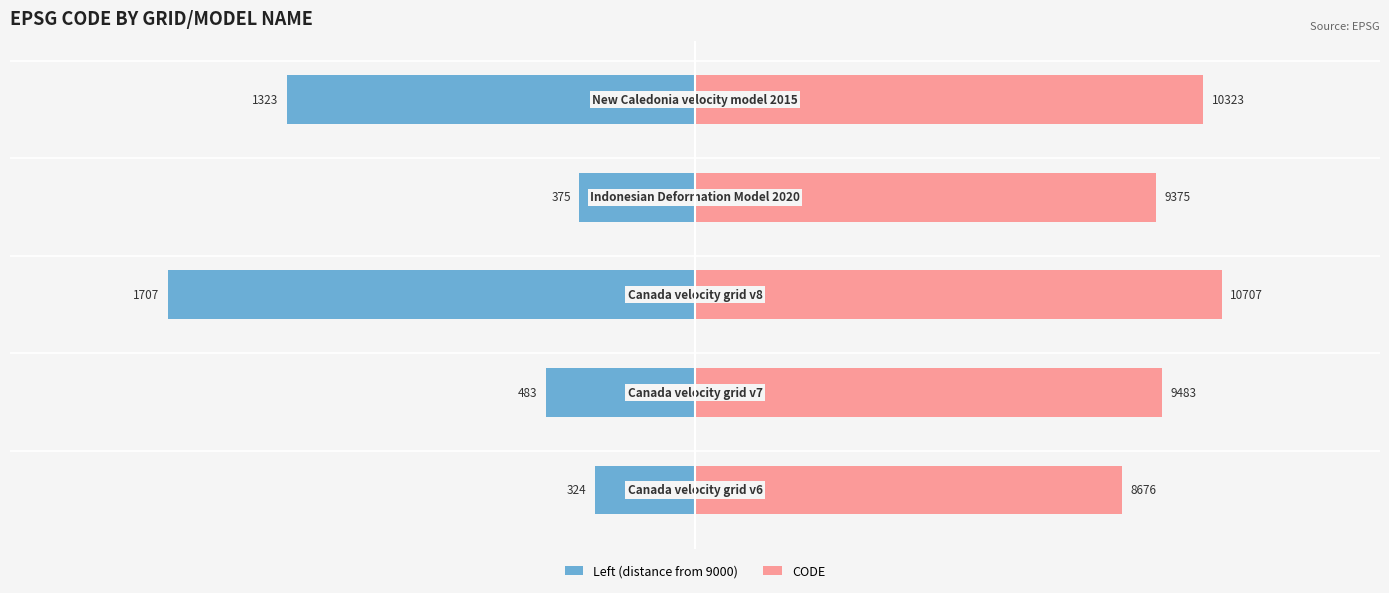

Are the bars grouped side by side (vs. stacked)?

Yes